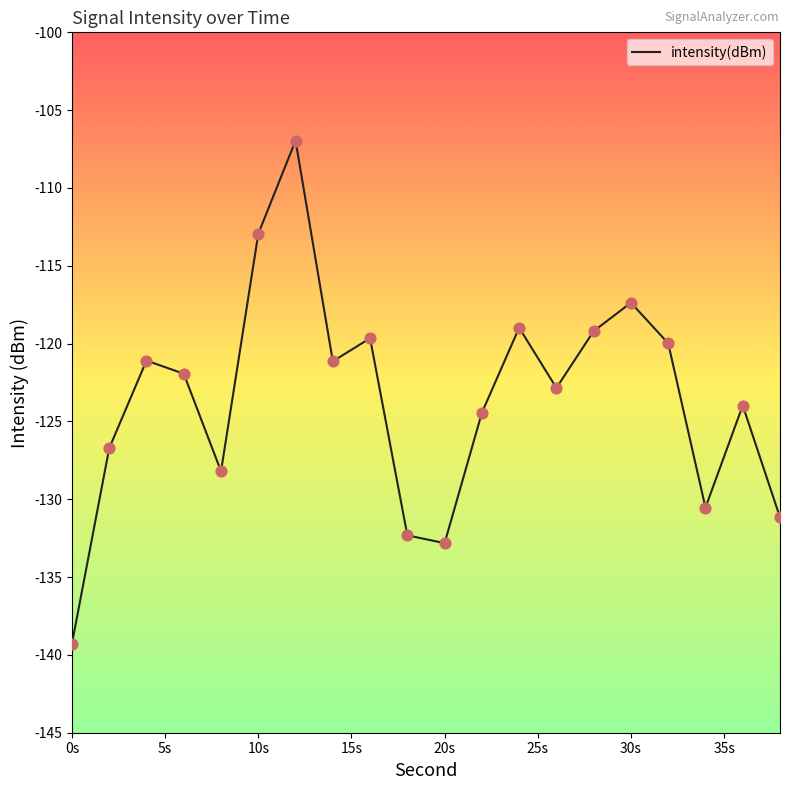

What is the difference between the maximum and minimum values?

32.3